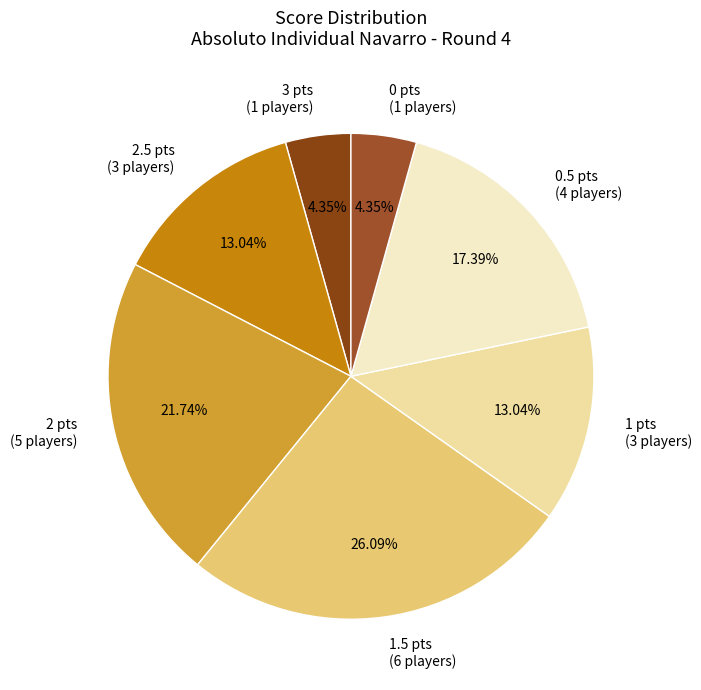

Do 2 pts and 2.5 pts together represent more than half of the pie?

No